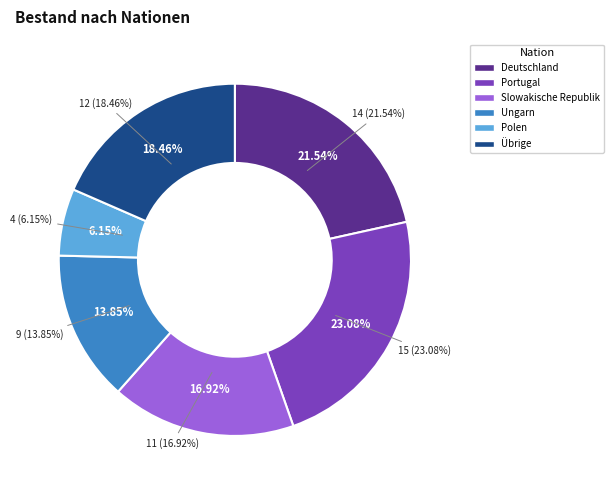

Does any single category account for the majority?

No